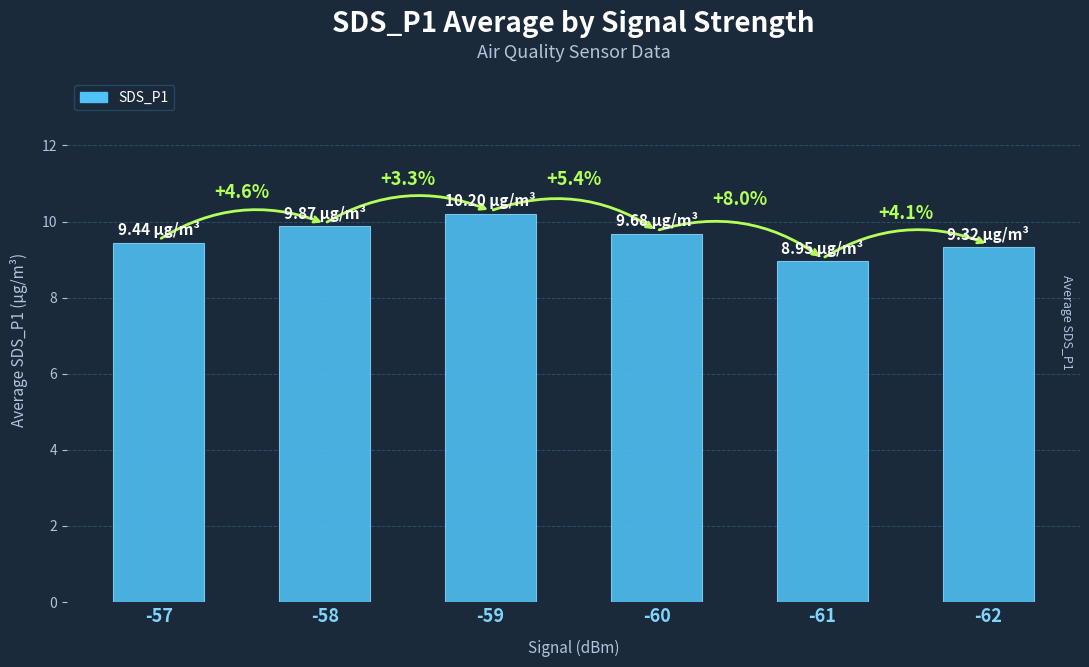

Approximately how many times larger is the value at -57 compared to -61?

1.1